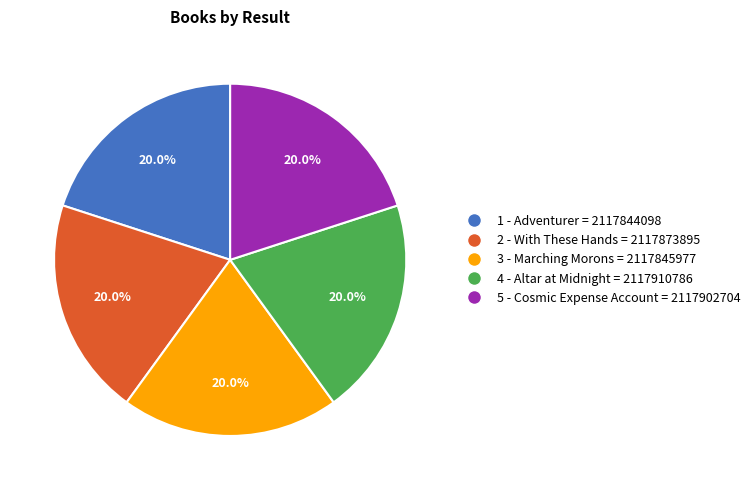

Does any single category account for the majority?

No